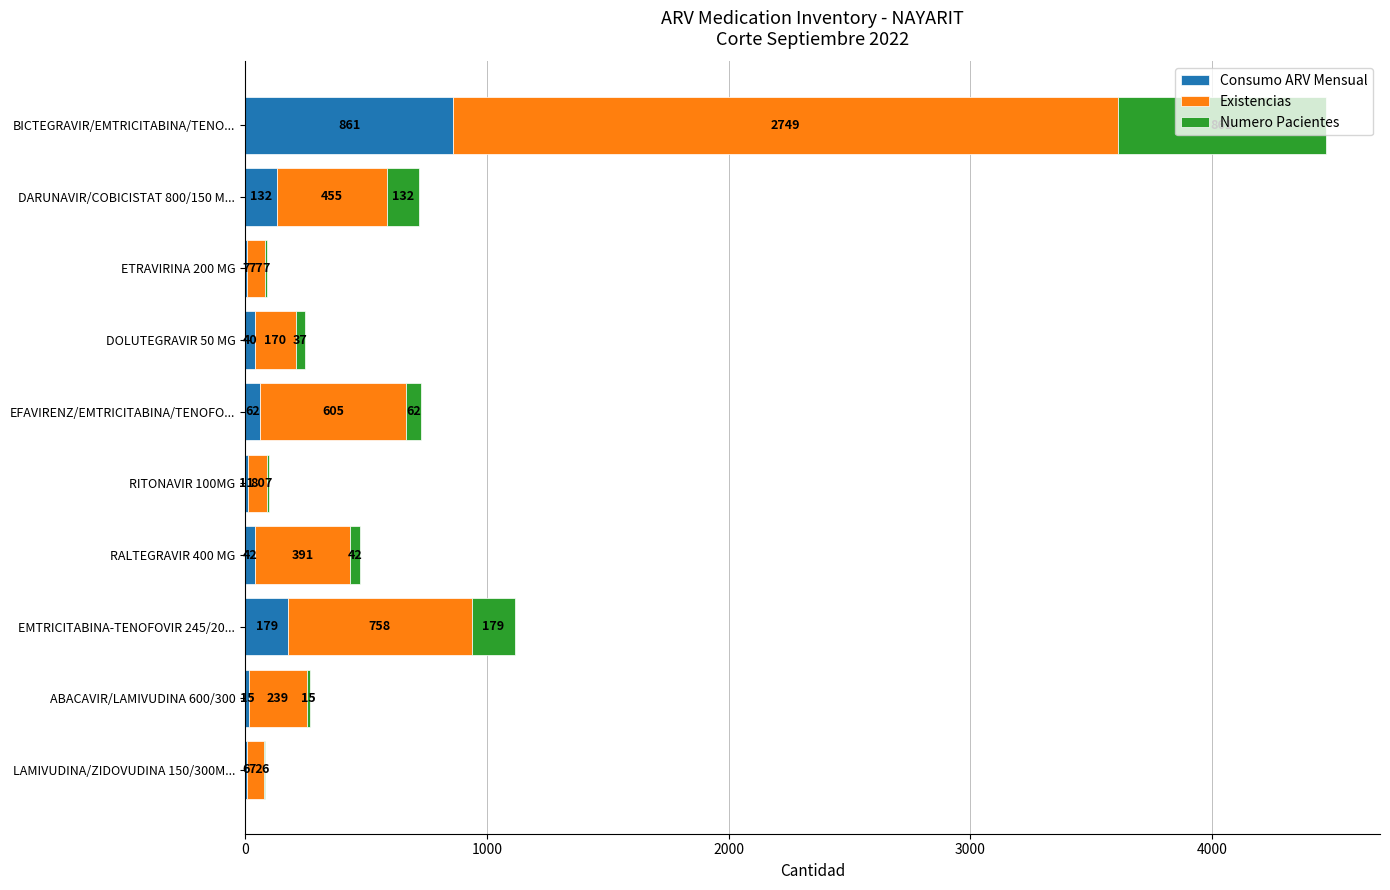

What is the total value across all series at DOLUTEGRAVIR 50 MG?

247